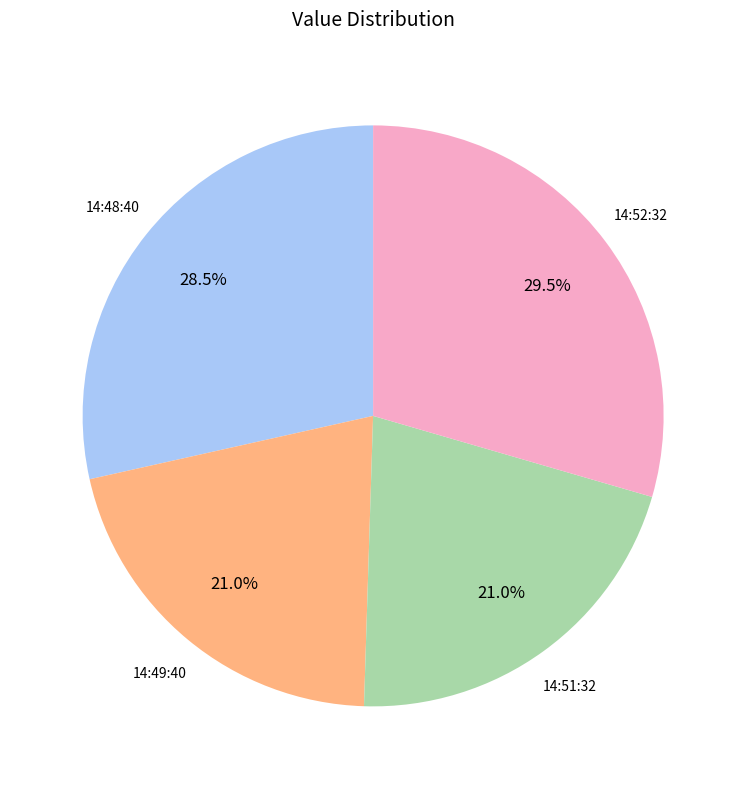

What is the largest slice in the pie chart?

14:52:32